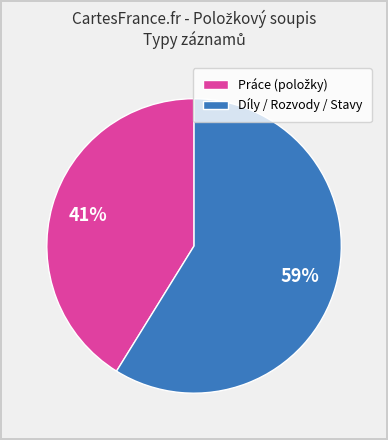

What is the largest slice in the pie chart?

Díly / Rozvody / Stavy